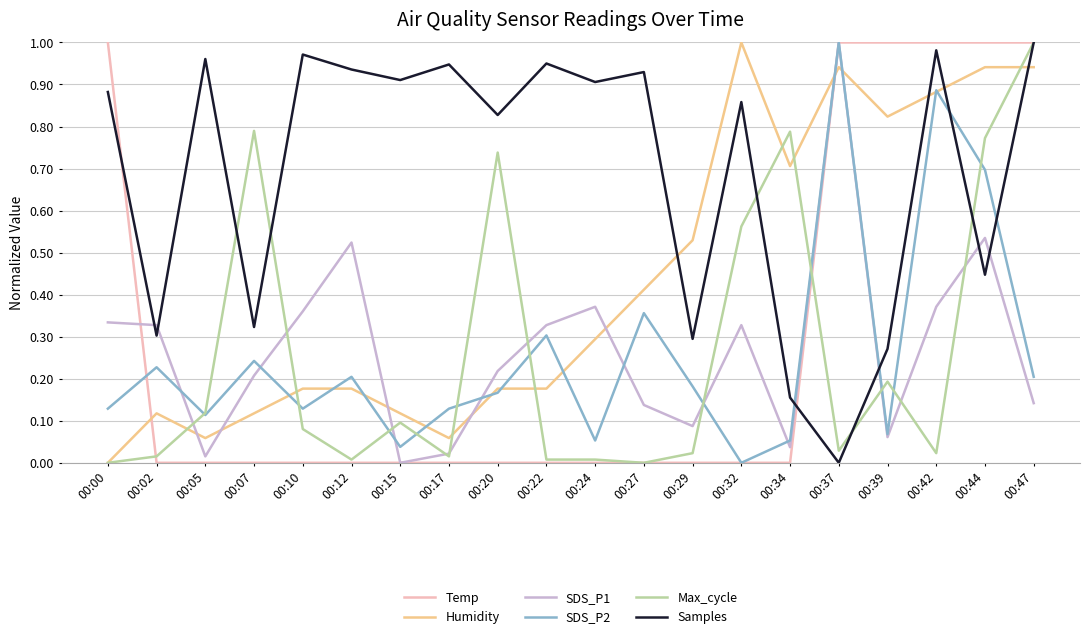

Does the chart have visible grid lines?

Yes